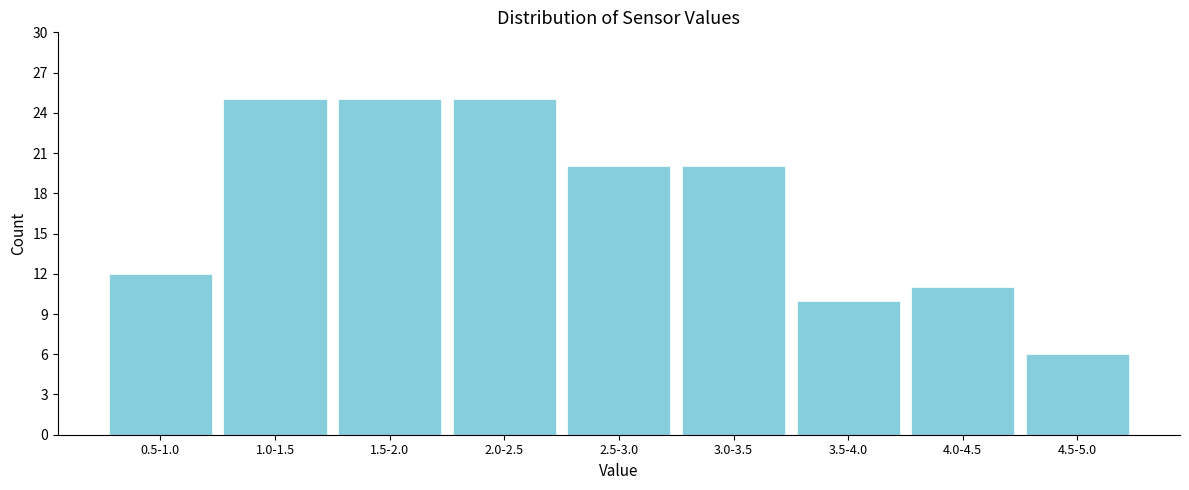

Reading left to right, transcribe all the data shown in this chart.

12	25	25	25	20	20	10	11	6